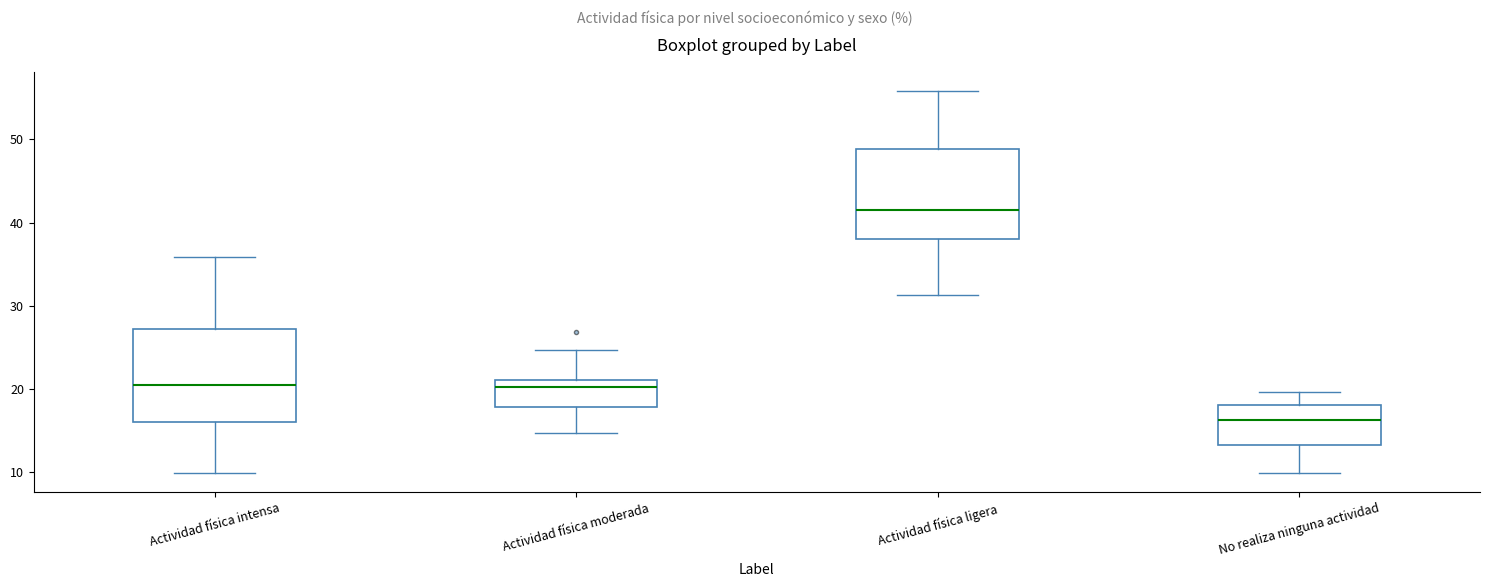

Reading left to right, read every box against the y-axis: the position of its median line, the range the box covers, and the ends of its whiskers. The values are not printed on the chart, so give them approximately, as read against the axis.

Actividad física intensa: median 21, box 16 to 27, whiskers 10 to 36
Actividad física moderada: median 20, box 18 to 21, whiskers 15 to 25
Actividad física ligera: median 41, box 38 to 49, whiskers 31 to 56
No realiza ninguna actividad: median 16, box 13 to 18, whiskers 10 to 20